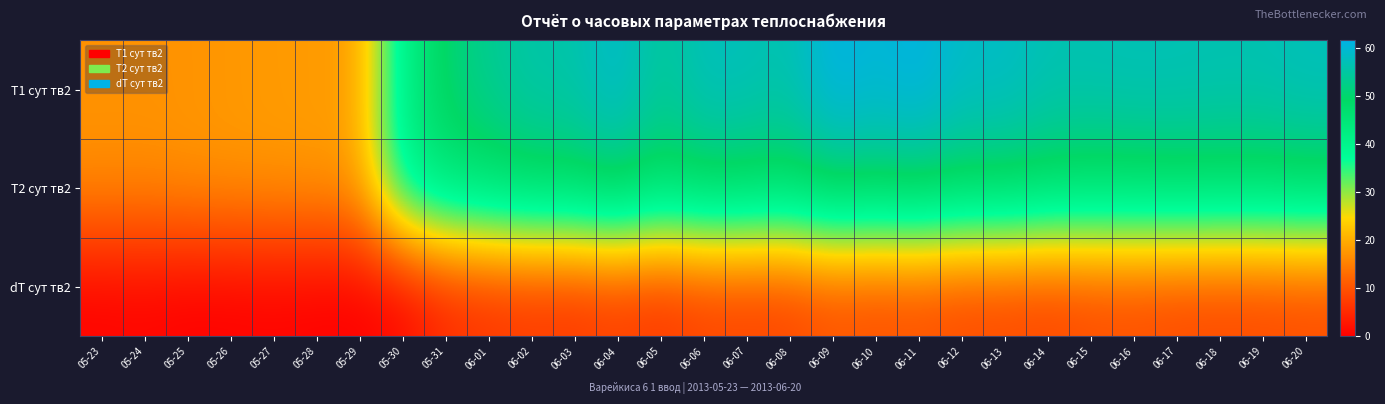

At which category is the sum across all series the highest?

06-09